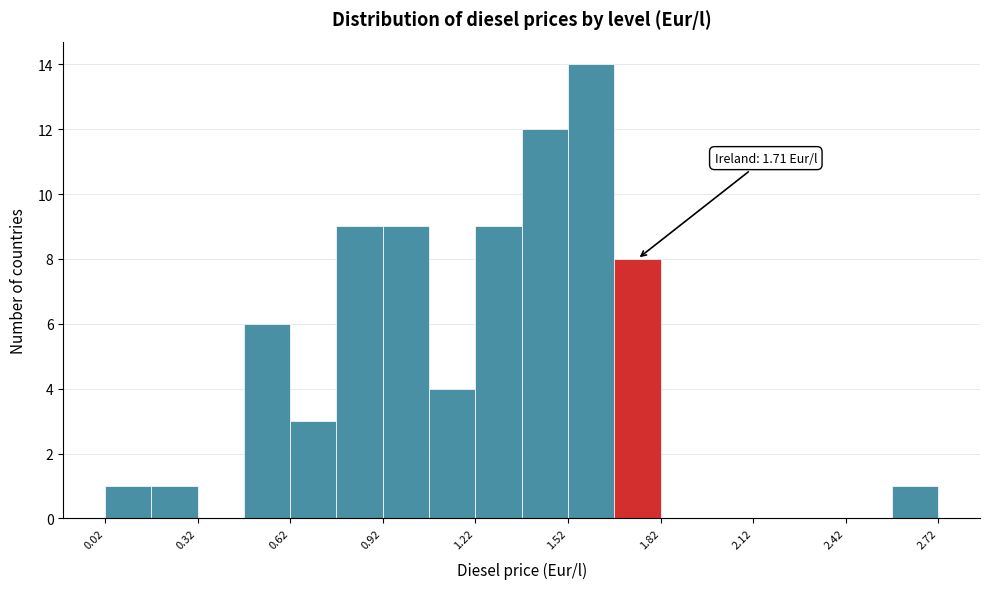

Around what value on the x-axis is the tallest bar? Give the approximate position of its centre, as read against the axis.

1.60